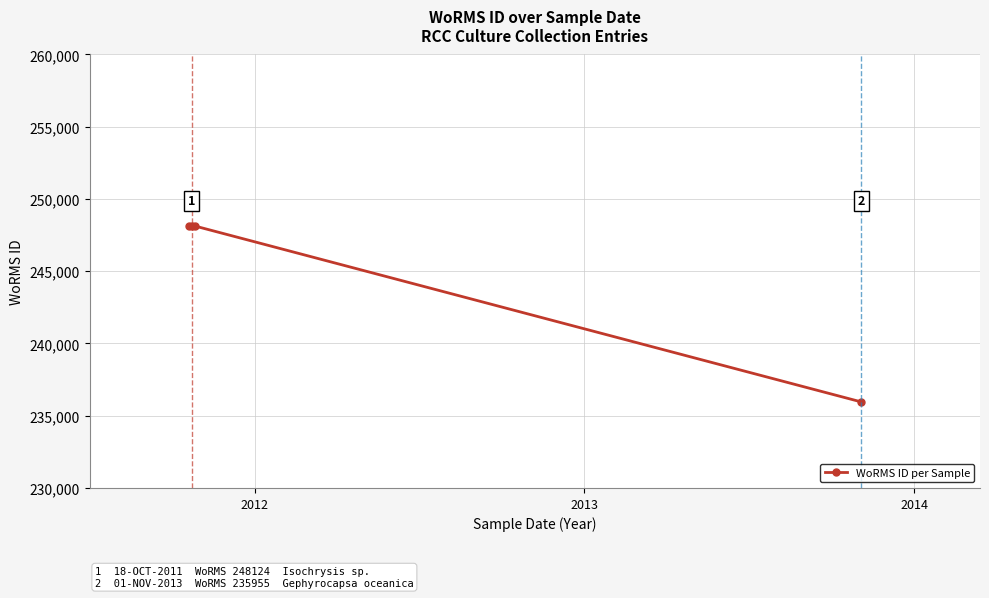

Does the chart have visible grid lines?

Yes